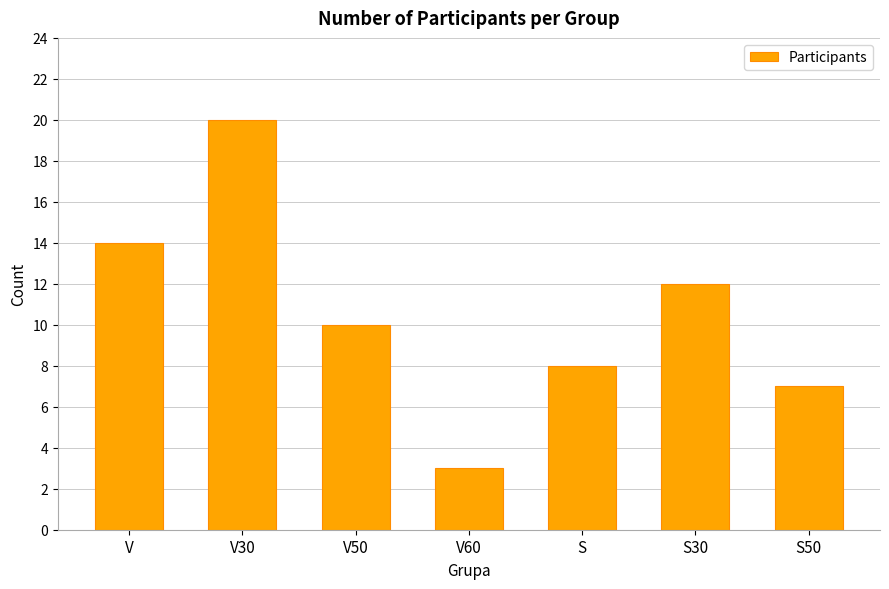

What is the change in value from V to V50?

-4